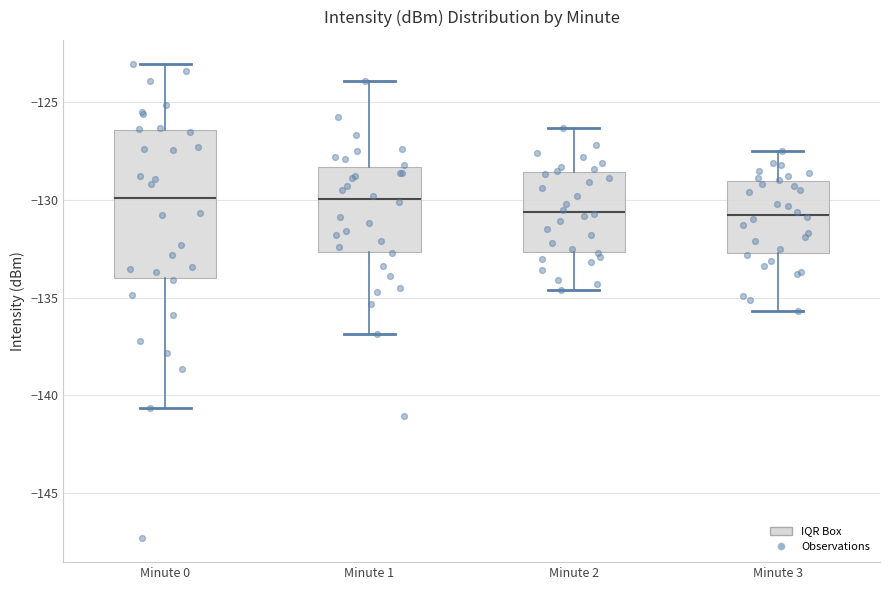

Comparing the boxes themselves (not the whiskers), which one is the tallest?

Minute 0